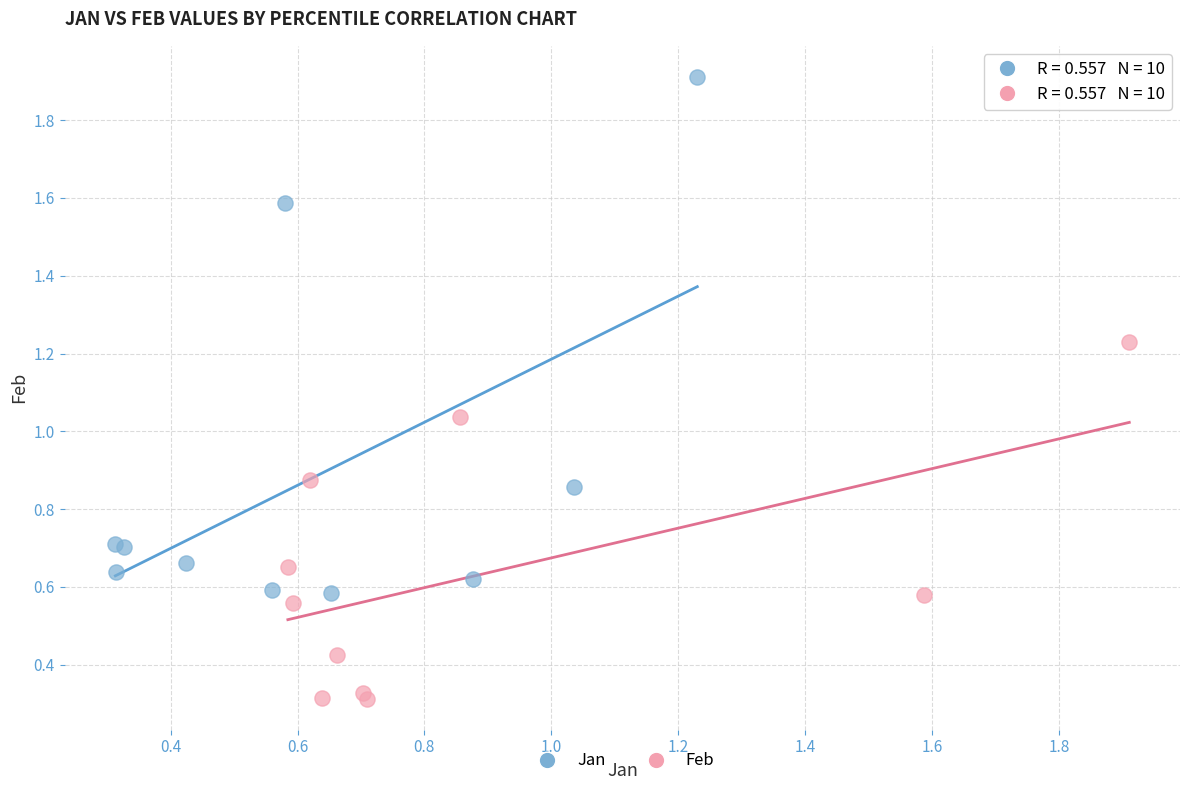

Which series reaches the maximum Y coordinate?

Jan